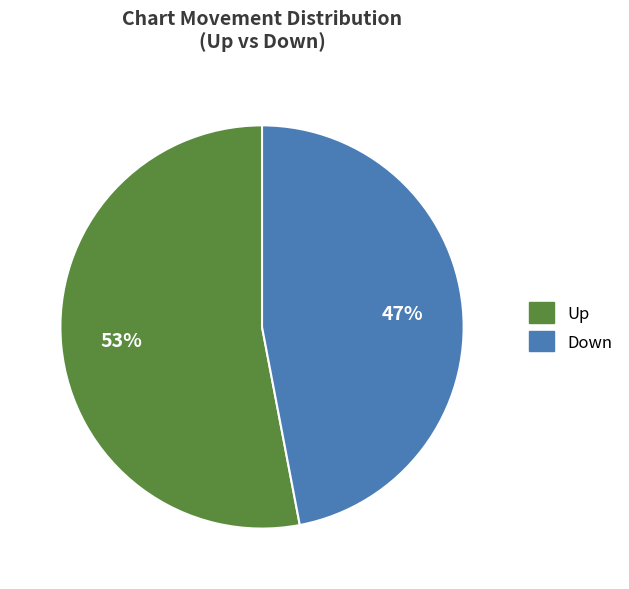

To the nearest percent, what is the average slice percentage?

50%